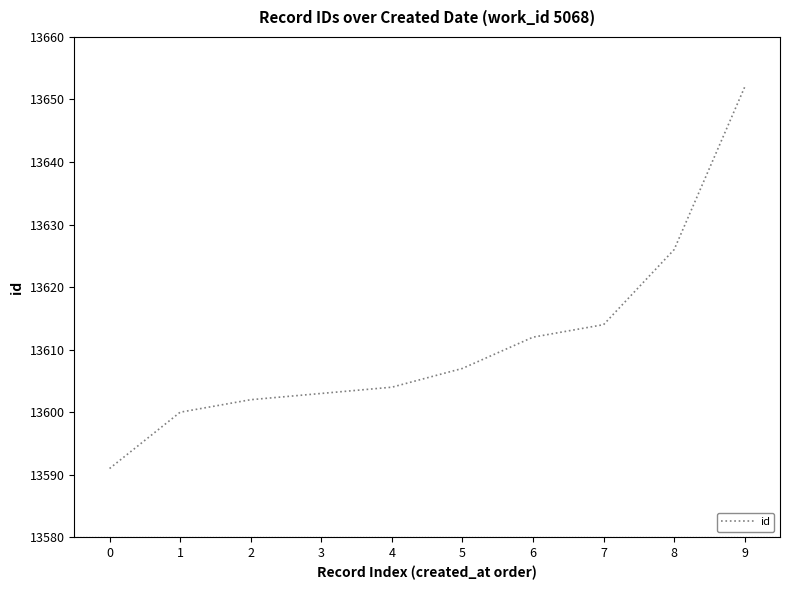

Is this an area chart (filled region under the line)?

No